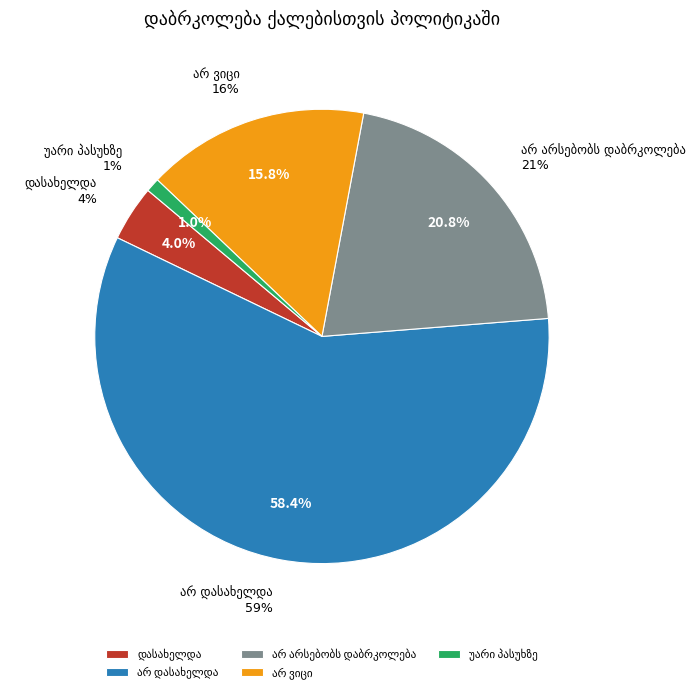

Does არ არსებობს დაბრკოლება account for over 50% of the chart?

No